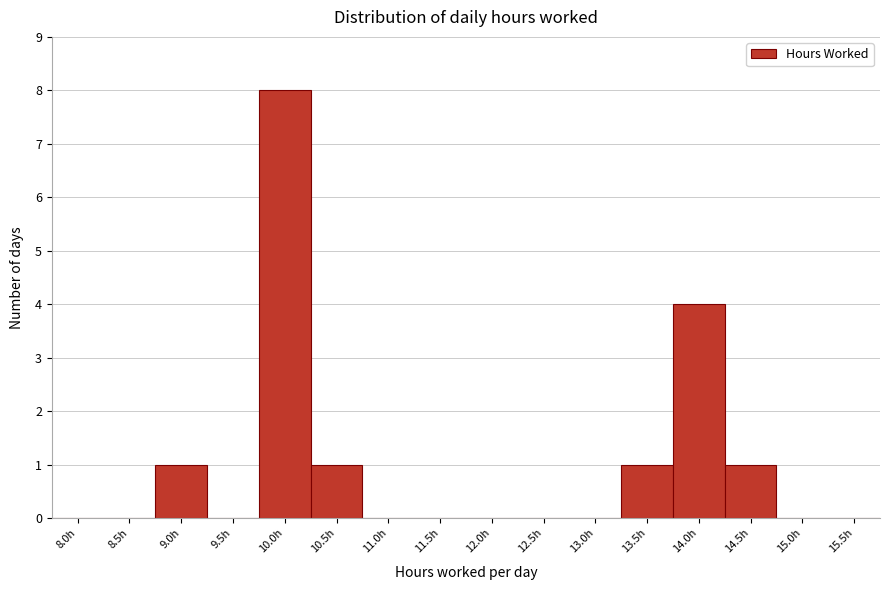

Reading left to right, what are all the values shown in this chart?

8.0h=0	8.5h=0	9.0h=1	9.5h=0	10.0h=8	10.5h=1	11.0h=0	11.5h=0	12.0h=0	12.5h=0	13.0h=0	13.5h=1	14.0h=4	14.5h=1	15.0h=0	15.5h=0